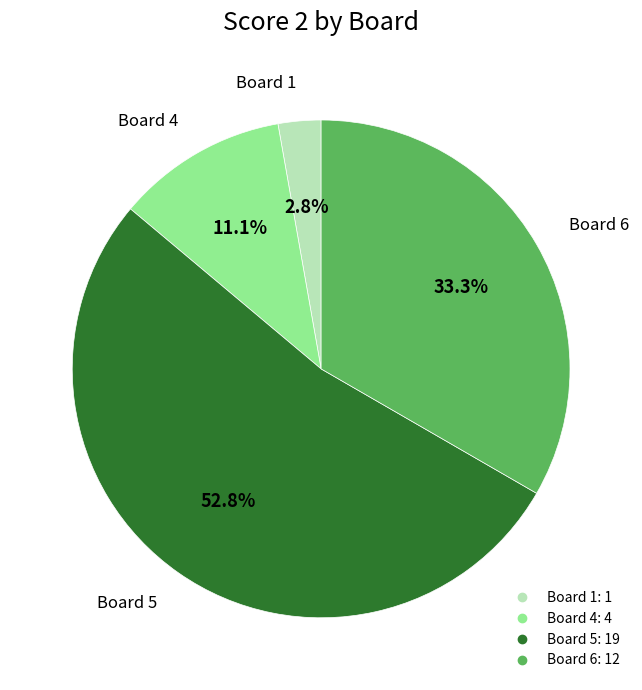

Is there any slice that represents more than half of the pie?

Yes